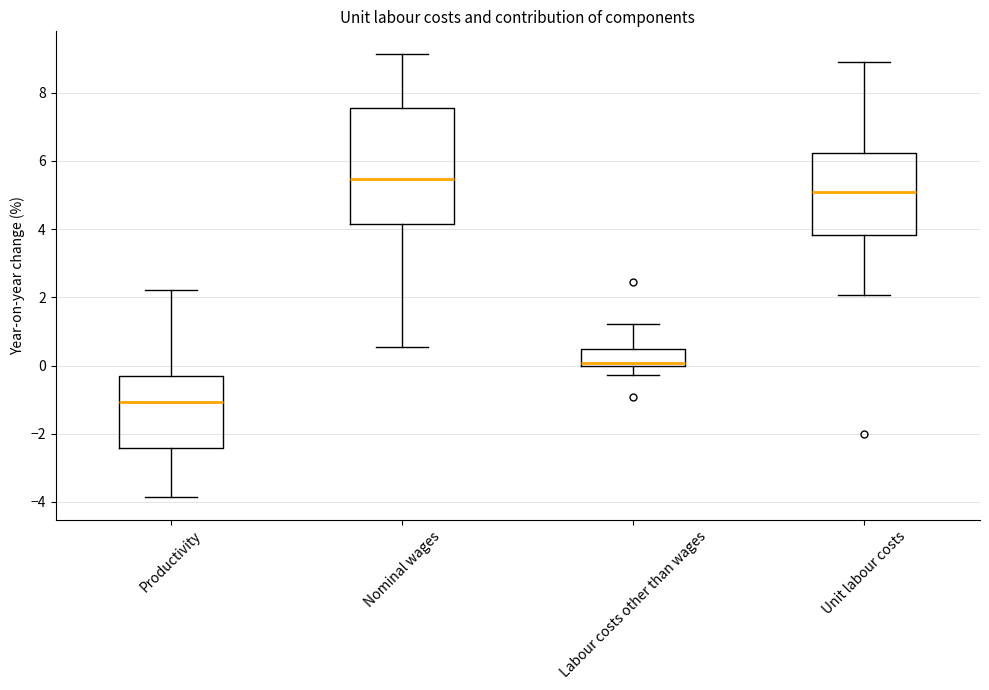

Reading left to right, read every box against the y-axis: the position of its median line, the range the box covers, and the ends of its whiskers. The values are not printed on the chart, so give them approximately, as read against the axis.

Productivity: median -1.0, box -2.4 to -0.4, whiskers -3.8 to 2.2
Nominal wages: median 5.4, box 4.2 to 7.6, whiskers 0.6 to 9.2
Labour costs other than wages: median 0.0 (just above the box's lower edge), box 0.0 to 0.4, whiskers -0.2 to 1.2
Unit labour costs: median 5.0, box 3.8 to 6.2, whiskers 2.0 to 9.0